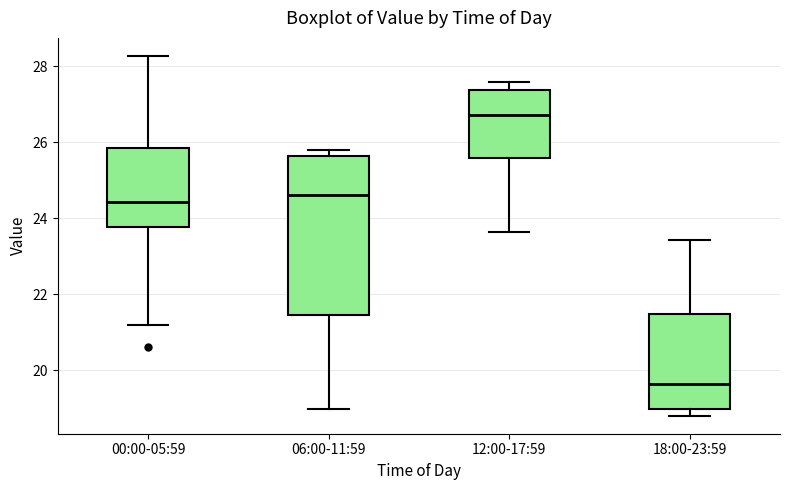

Which box is the tallest, from its lower edge to its upper edge?

06:00-11:59